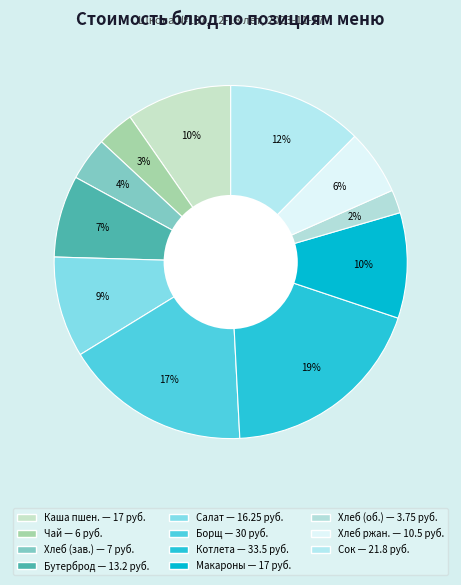

Count the number of slices in the pie.

11